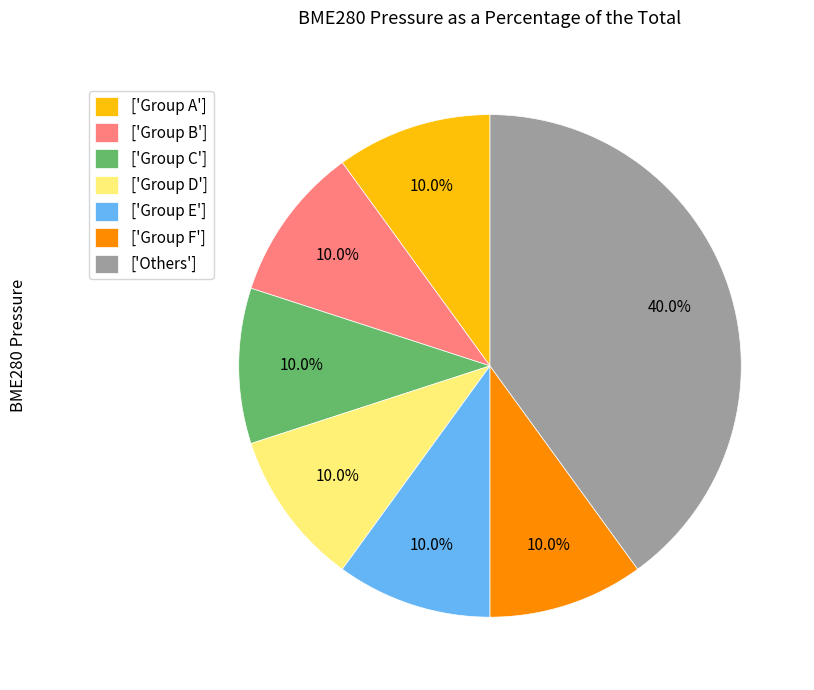

Combined, do ['Group D'] and ['Group C'] account for over 50%?

No